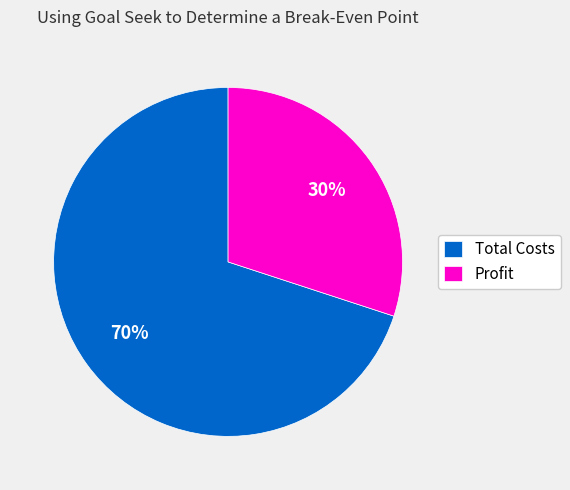

Rank the categories by value from highest to lowest.

Total Costs, Profit